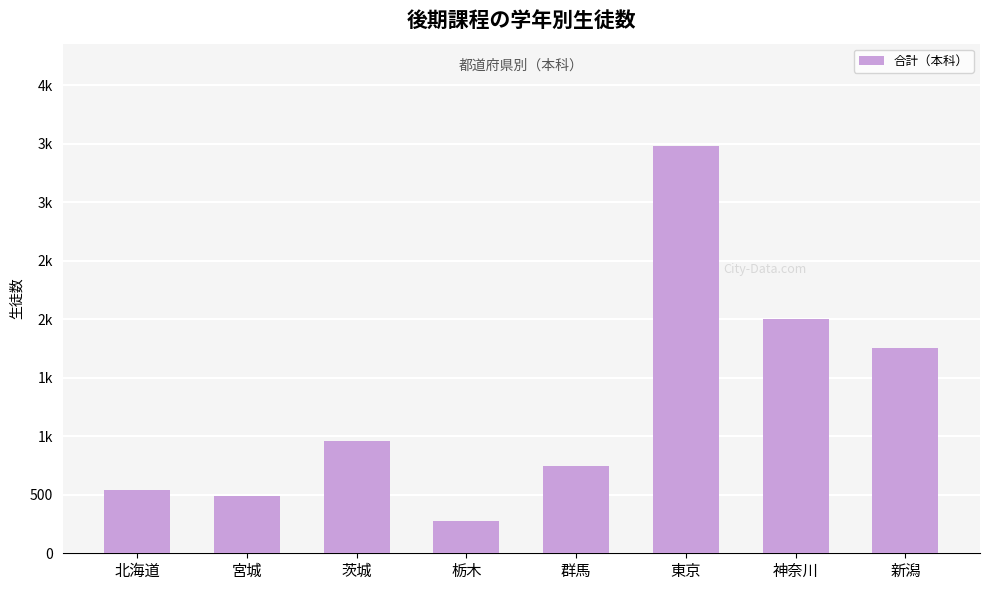

Which category has the lowest value across all series?

栃木